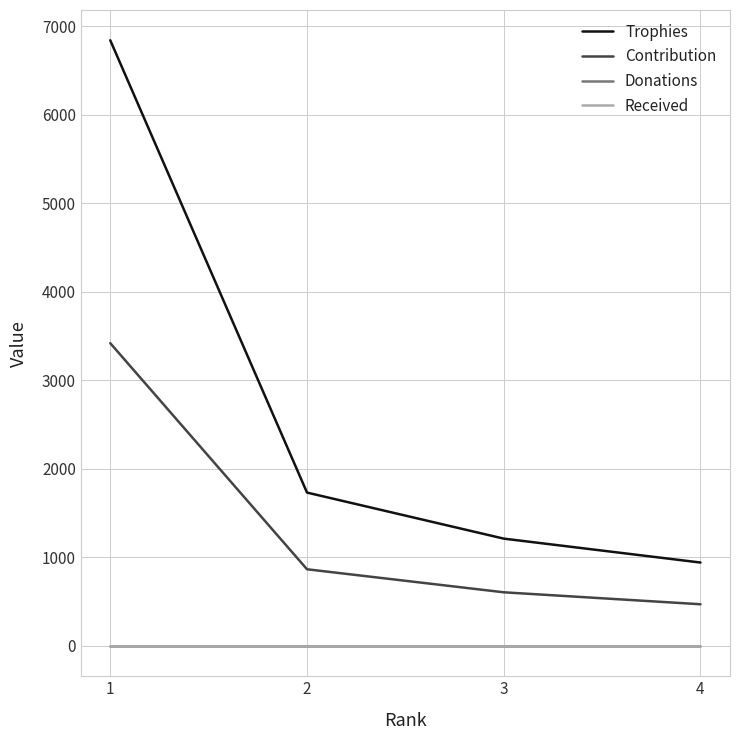

What is the difference between the Contribution values at 2 and 3?

260